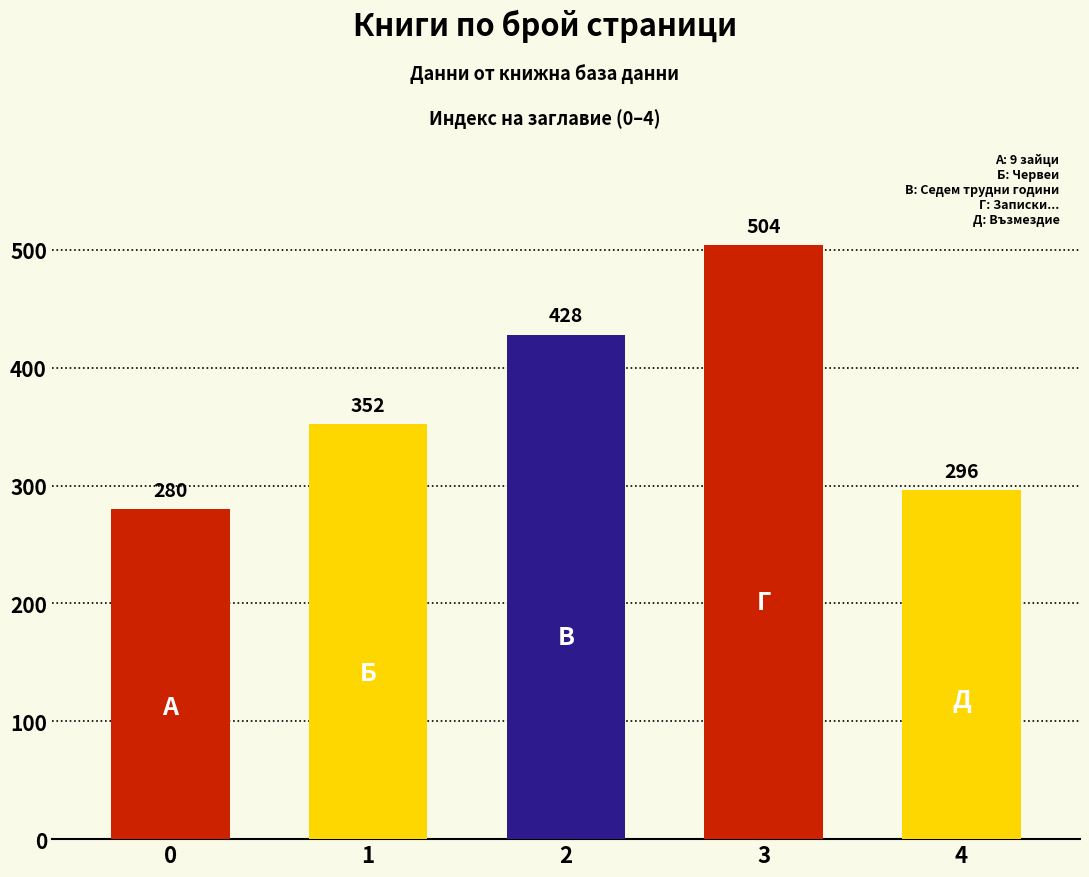

How many values are below 352?

2